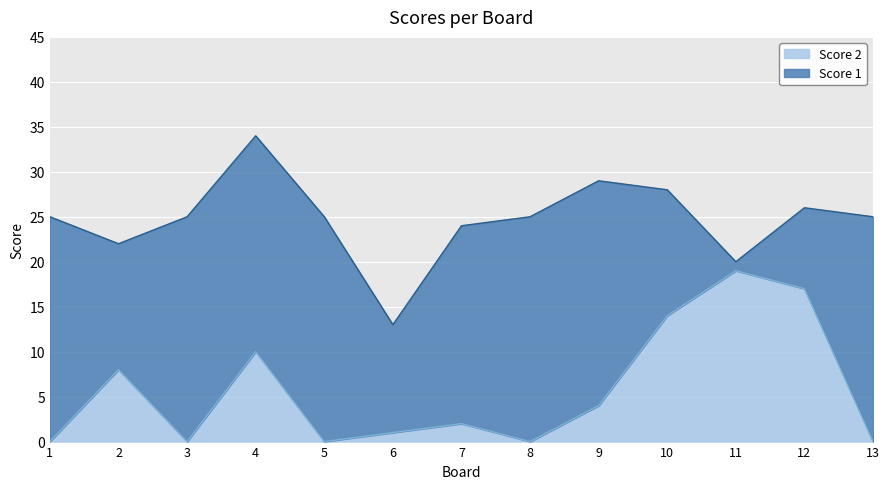

At which category is the sum across all series the highest?

4